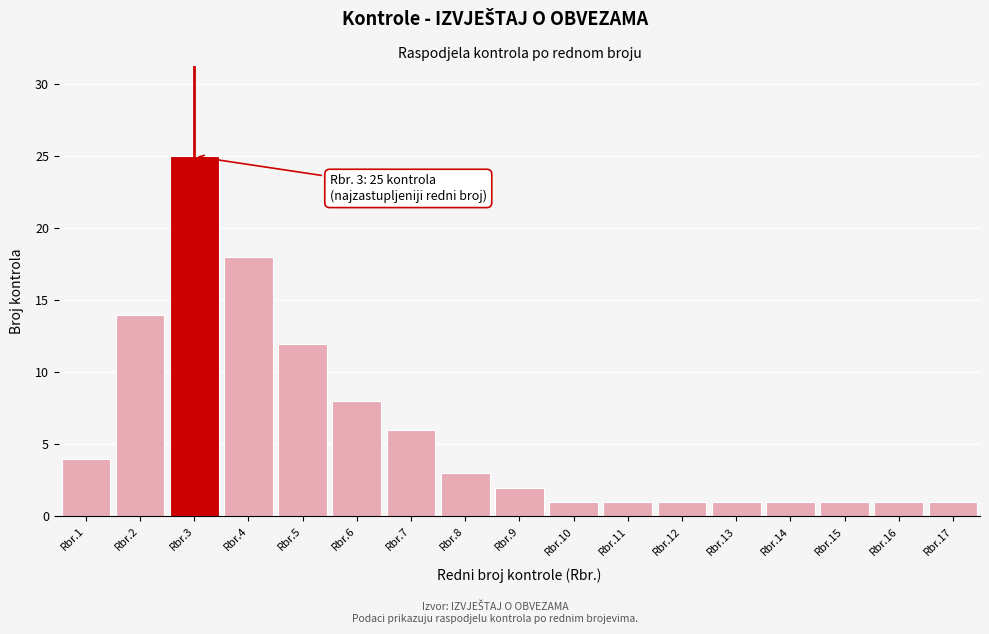

Reading right to left, list all the values displayed in this chart.

Rbr.17=1	Rbr.16=1	Rbr.15=1	Rbr.14=1	Rbr.13=1	Rbr.12=1	Rbr.11=1	Rbr.10=1	Rbr.9=2	Rbr.8=3	Rbr.7=6	Rbr.6=8	Rbr.5=12	Rbr.4=18	Rbr.3=25	Rbr.2=14	Rbr.1=4